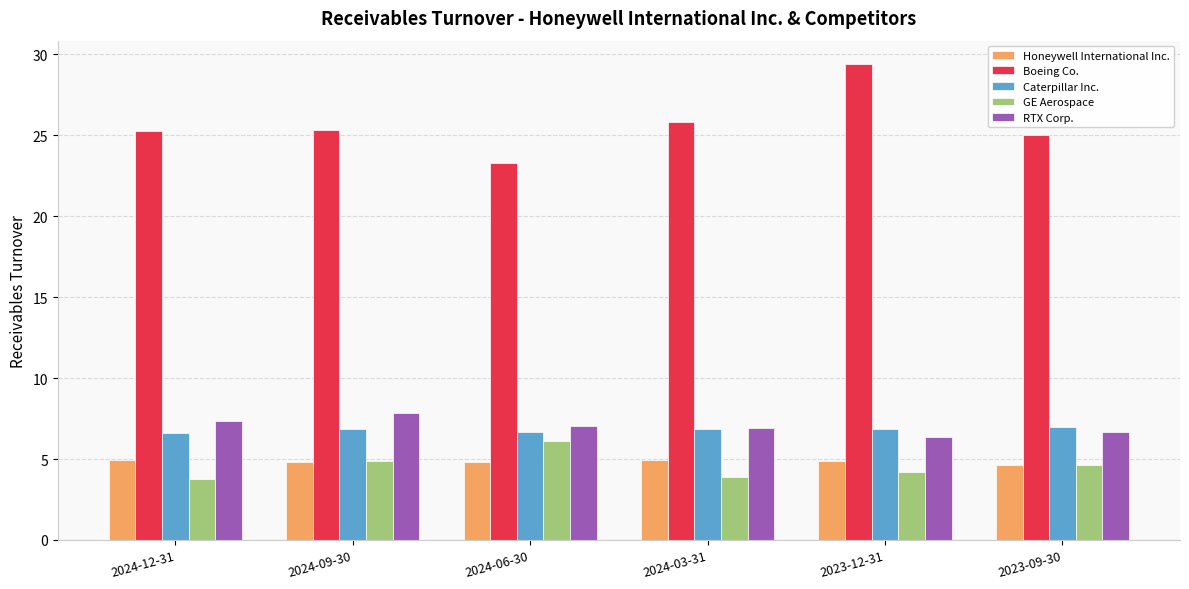

What is the difference between the highest and lowest values at 2023-12-31?

25.2